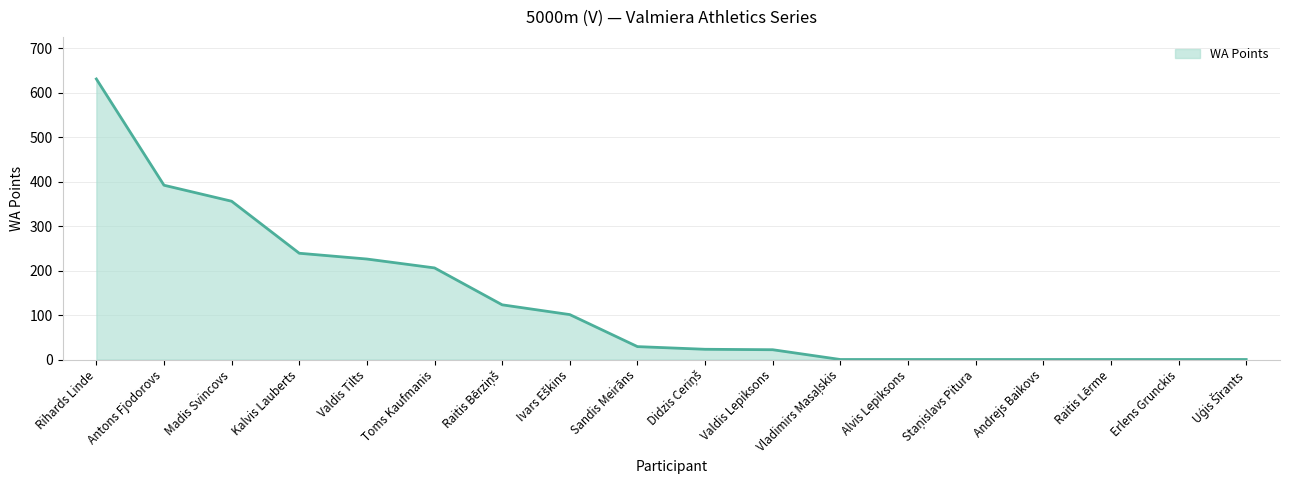

True or false: the data shows 601 at Madis Svincovs.

False